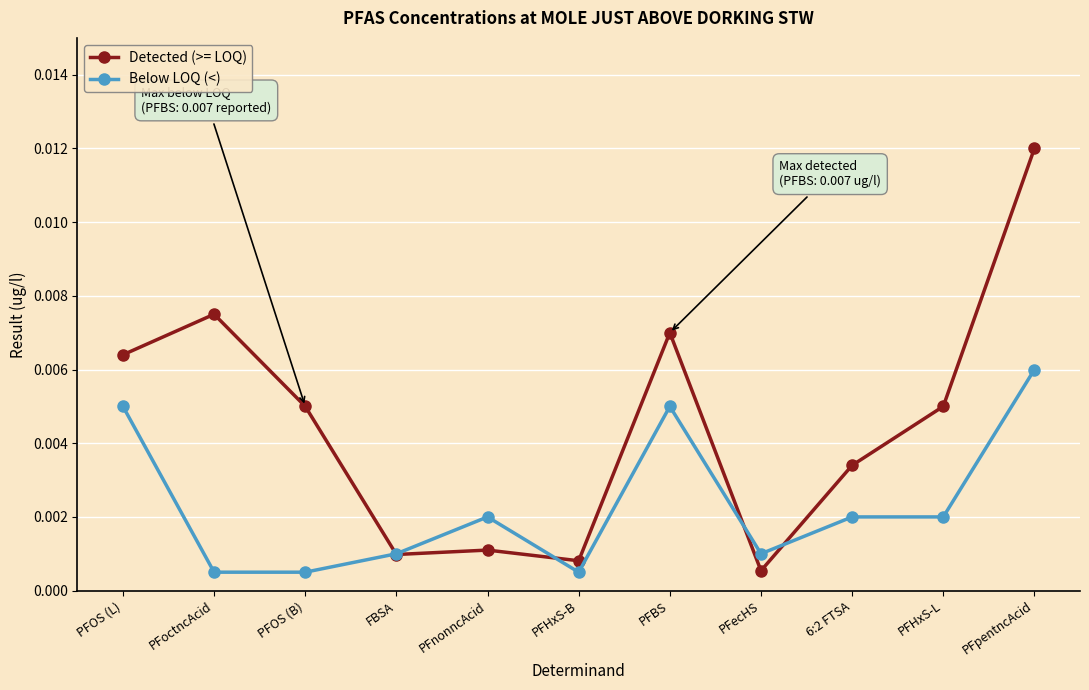

What is the label of the 2nd point from the left?

PFoctncAcid